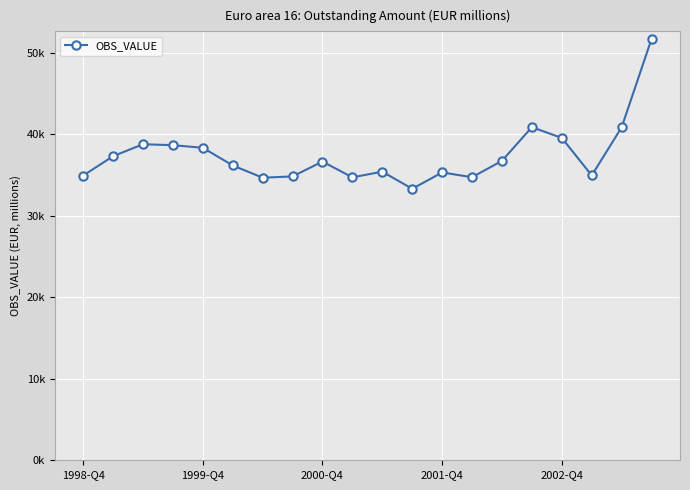

Is this an area chart (filled region under the line)?

No